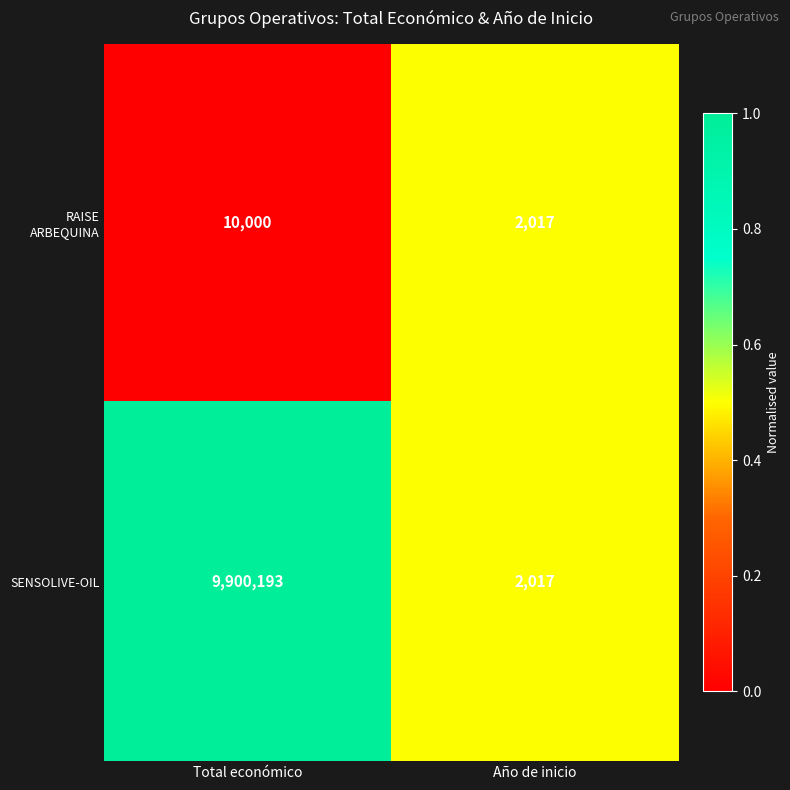

What is the maximum value for SENSOLIVE-OIL?

9900193